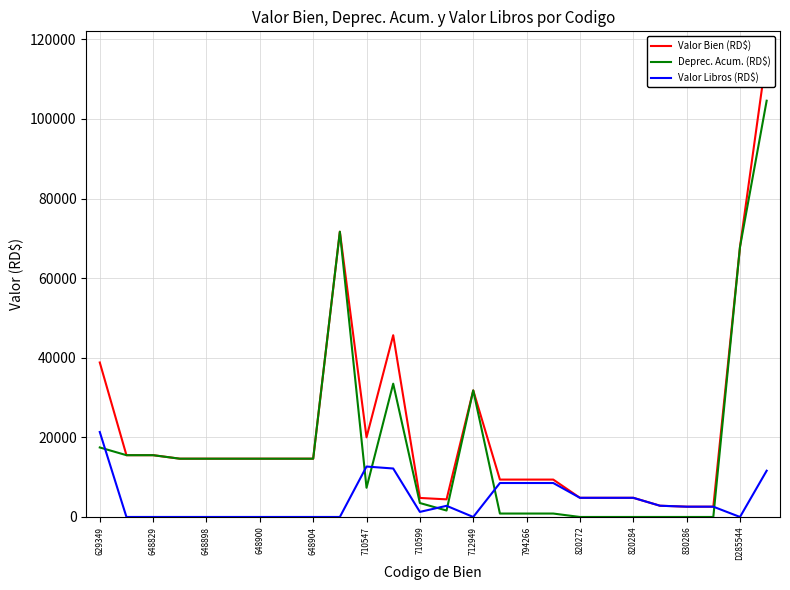

Which category has the highest value in the Valor Libros (RD$) series?

629349